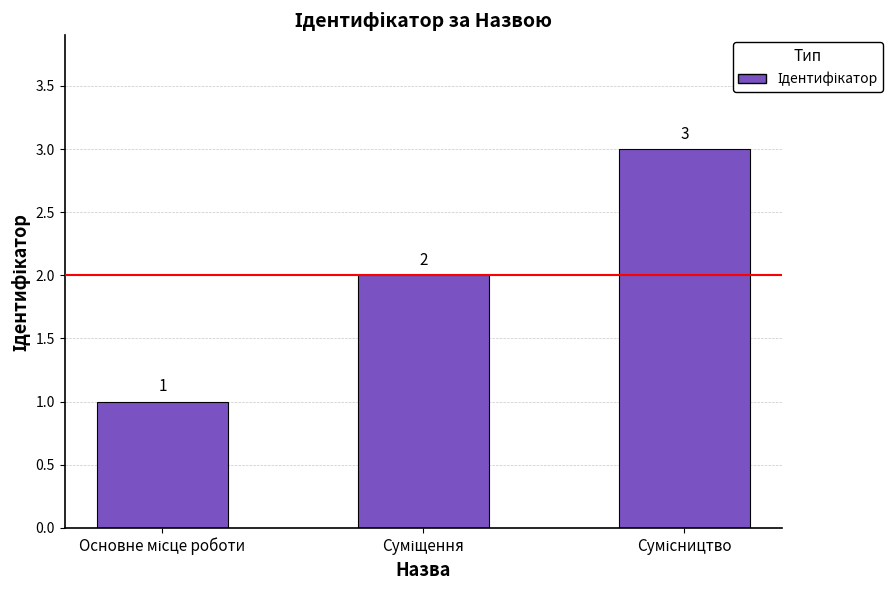

What is the value of the 2nd bar from the left?

2